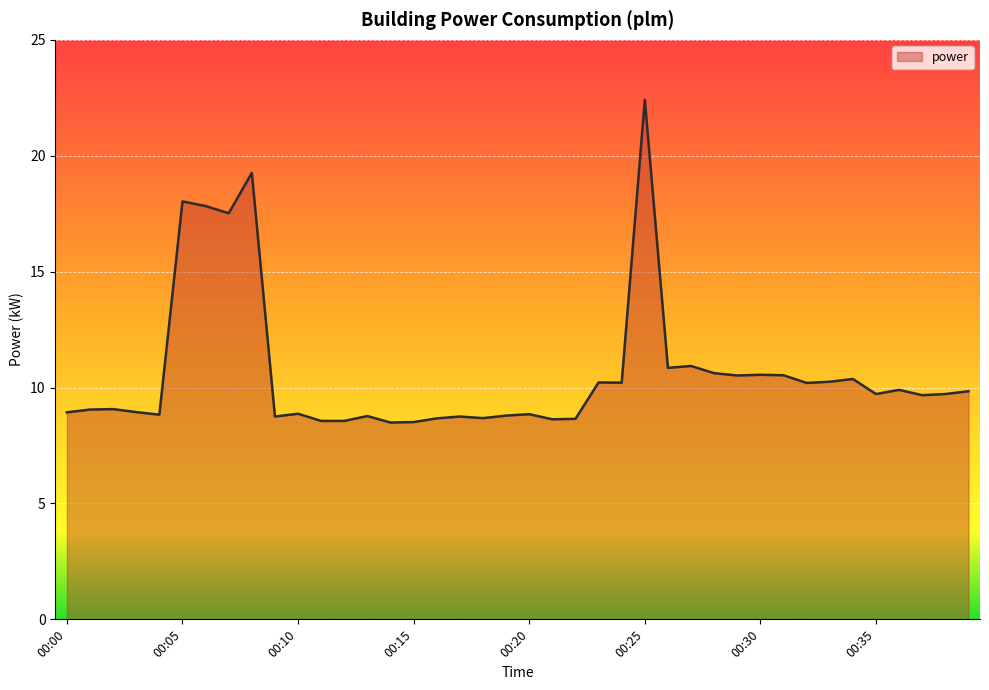

What is the minimum value shown in the chart?

8.5